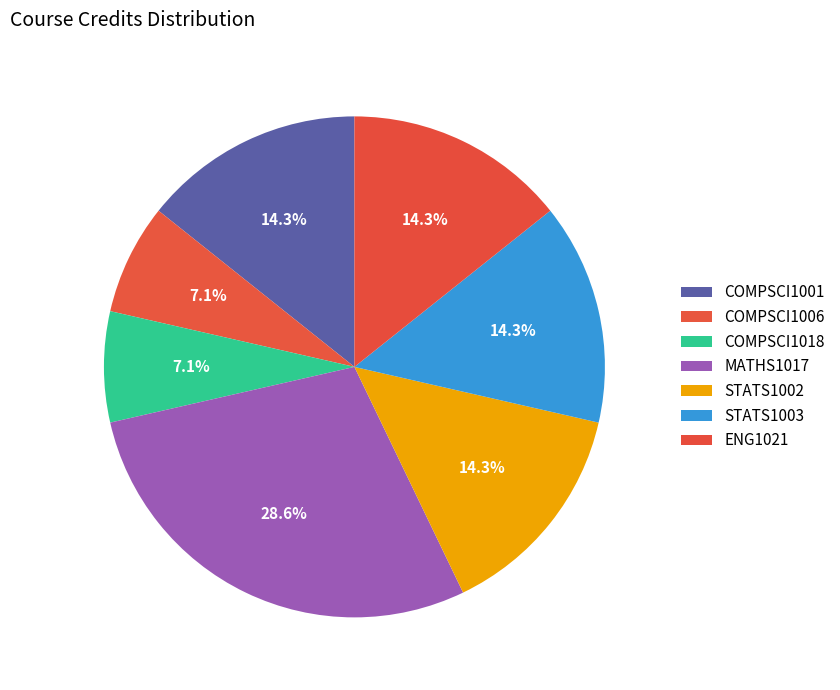

Count the number of slices in the pie.

7